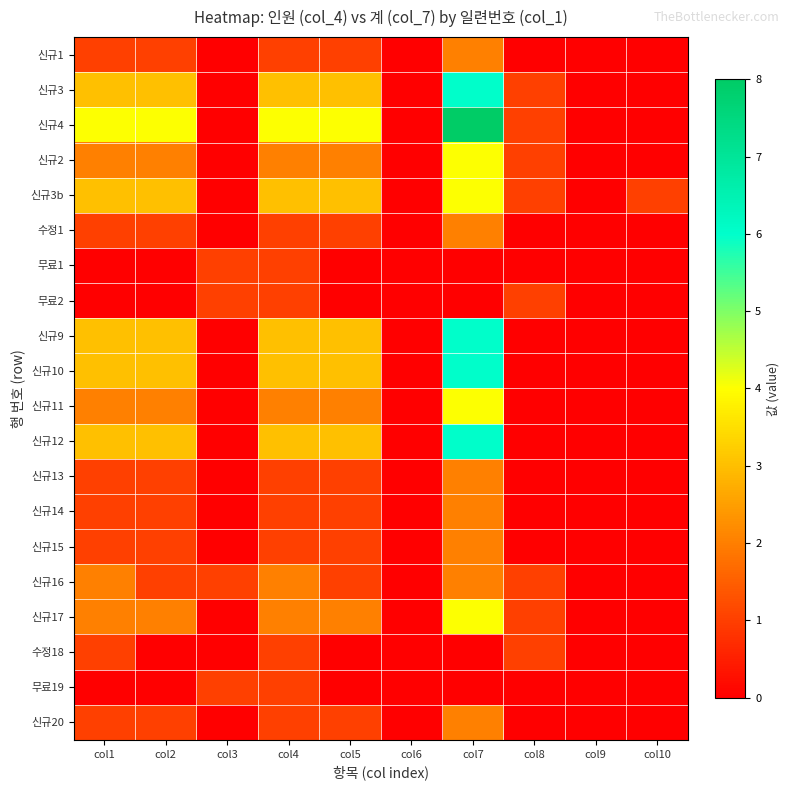

What is the total value across all series at col8?

8